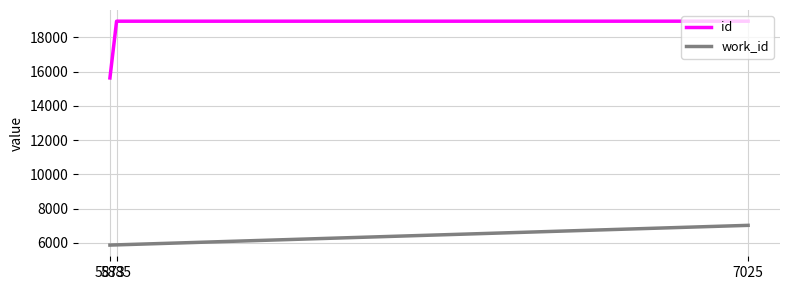

What is the average value of the id series?

17837